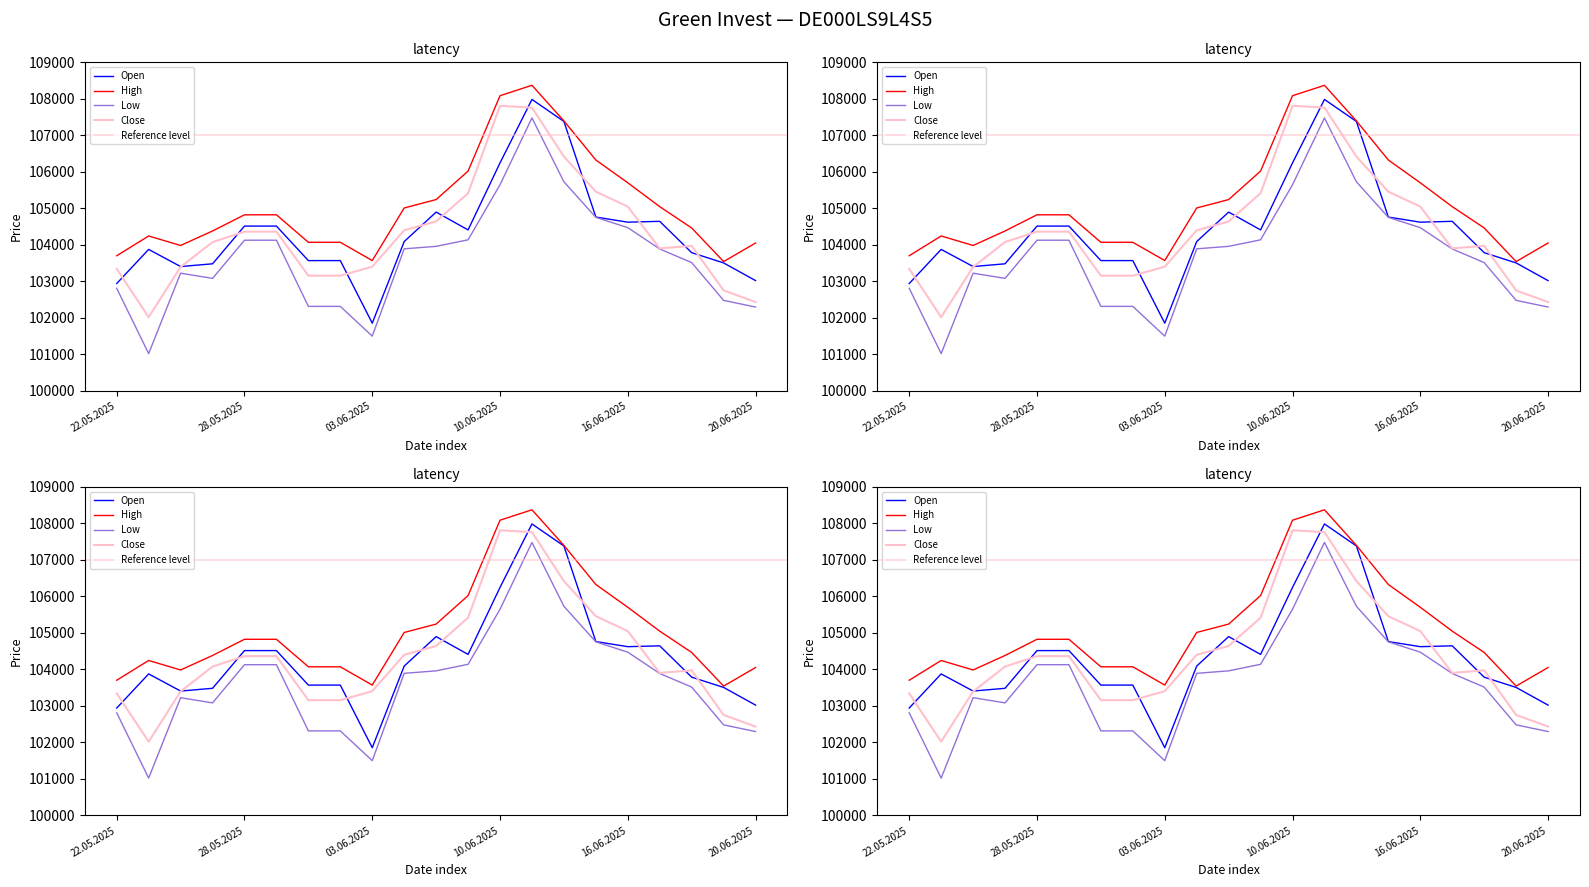

The Open series shows 101857 at 03.06.2025. True or false?

True